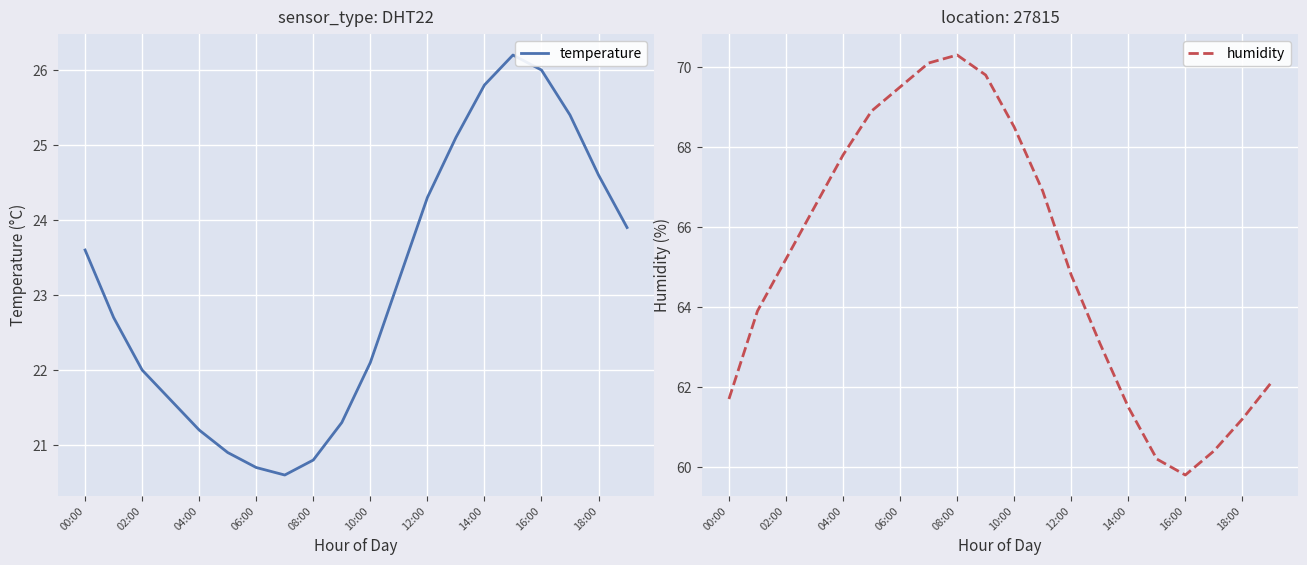

At how many categories does at least one series exceed 63?

13